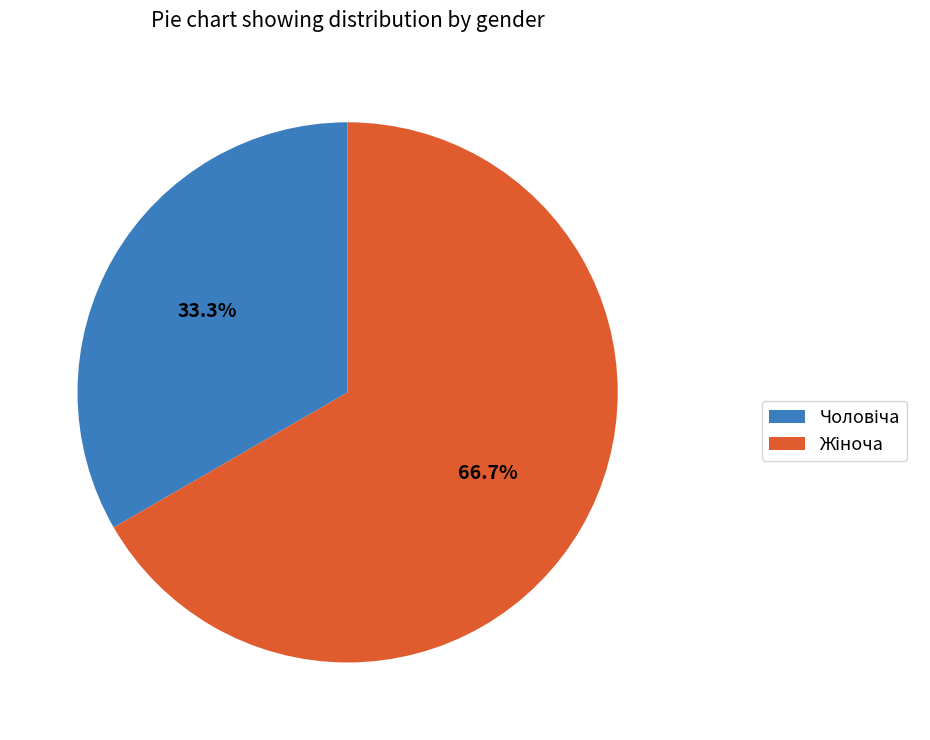

Does any single category account for the majority?

Yes